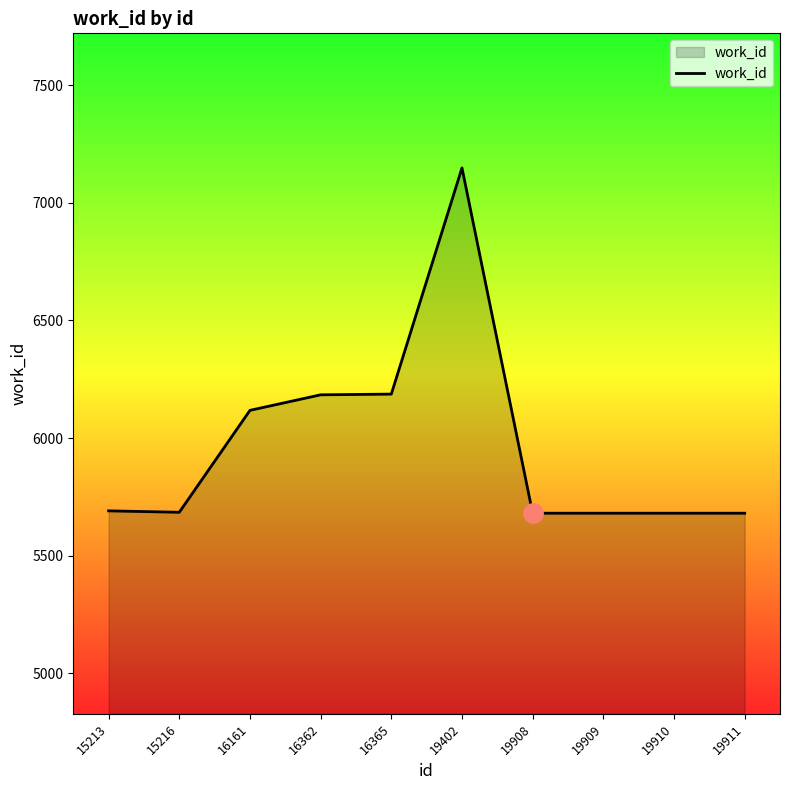

True or false: the data shows 9885 at 19911.

False